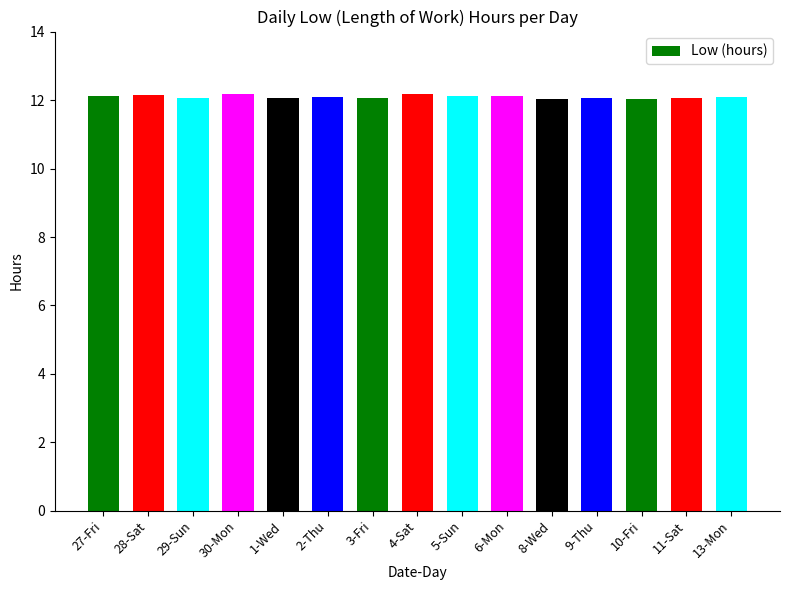

What is the maximum value shown in the chart?

12.2